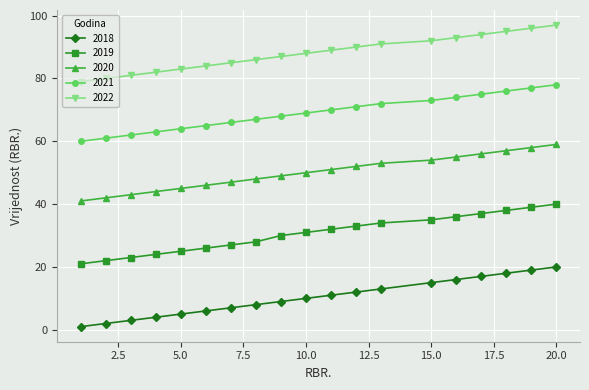

What are all the series names shown in the legend?

2018, 2019, 2020, 2021, 2022